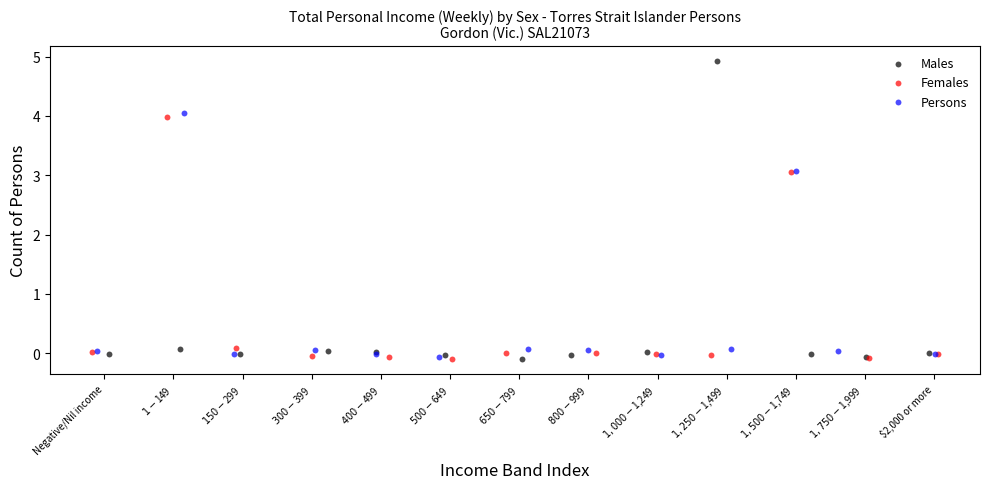

What are all the series names shown in the legend?

Males, Females, Persons